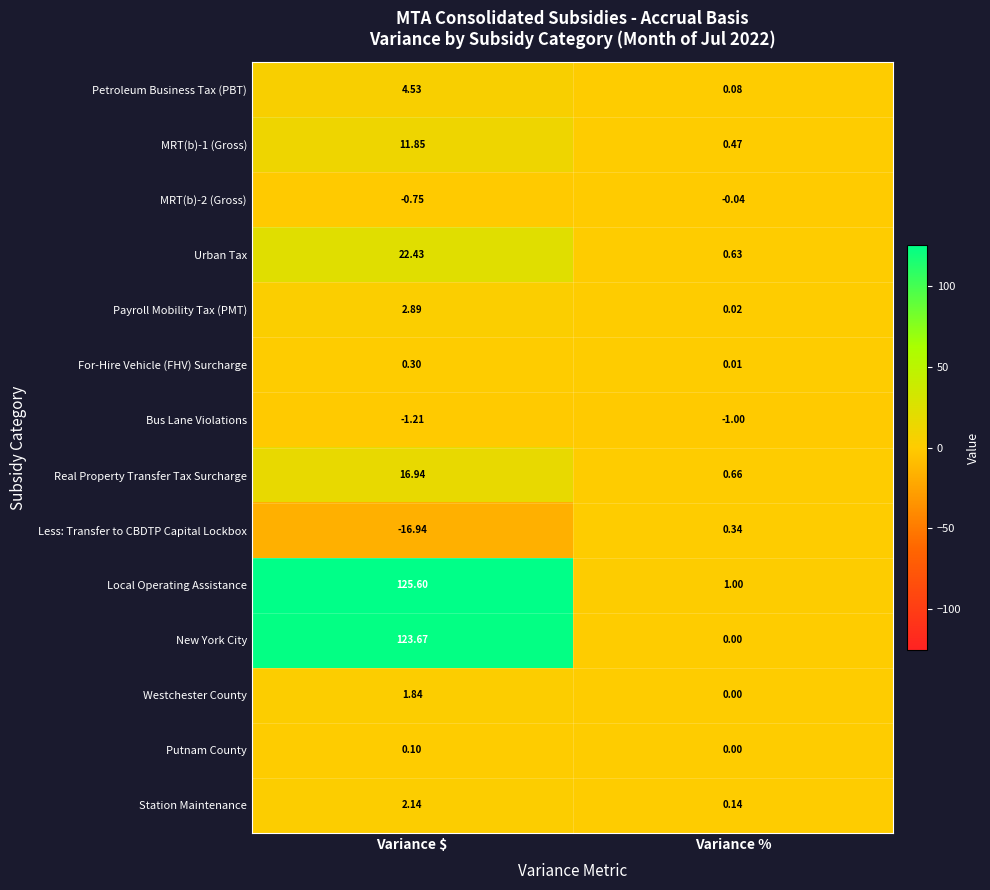

Which series changed the most between Variance $ and Variance %?

Local Operating Assistance